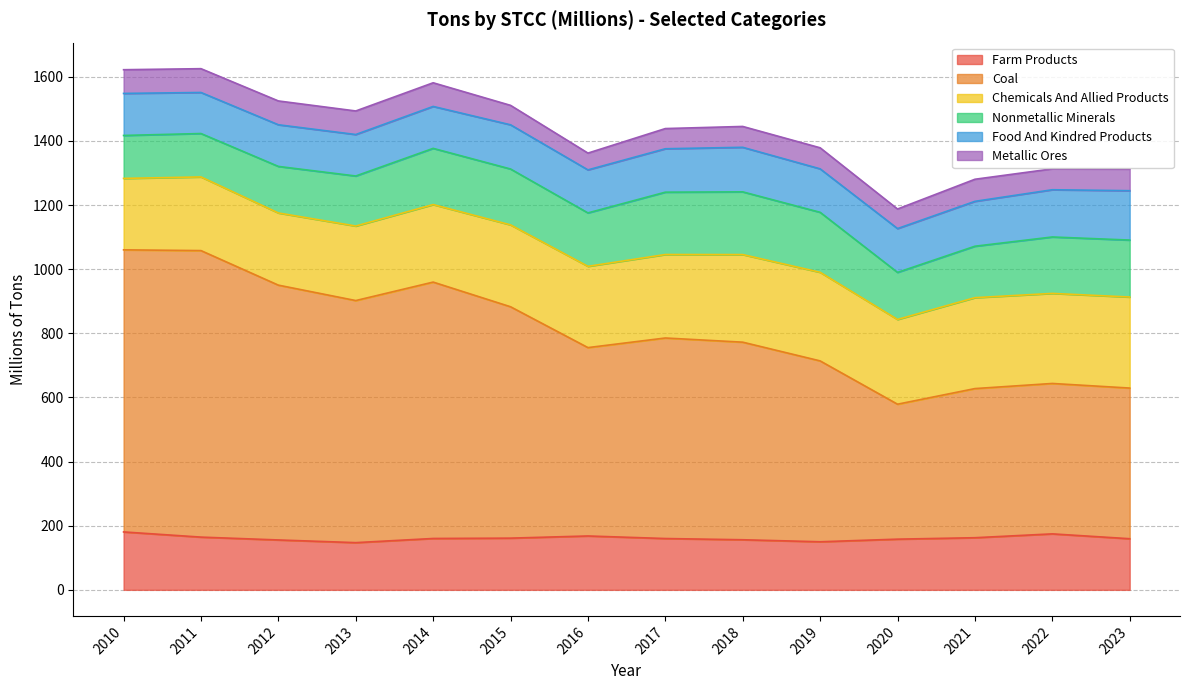

Is it true that Food And Kindred Products equals 189.4 at 2019?

False